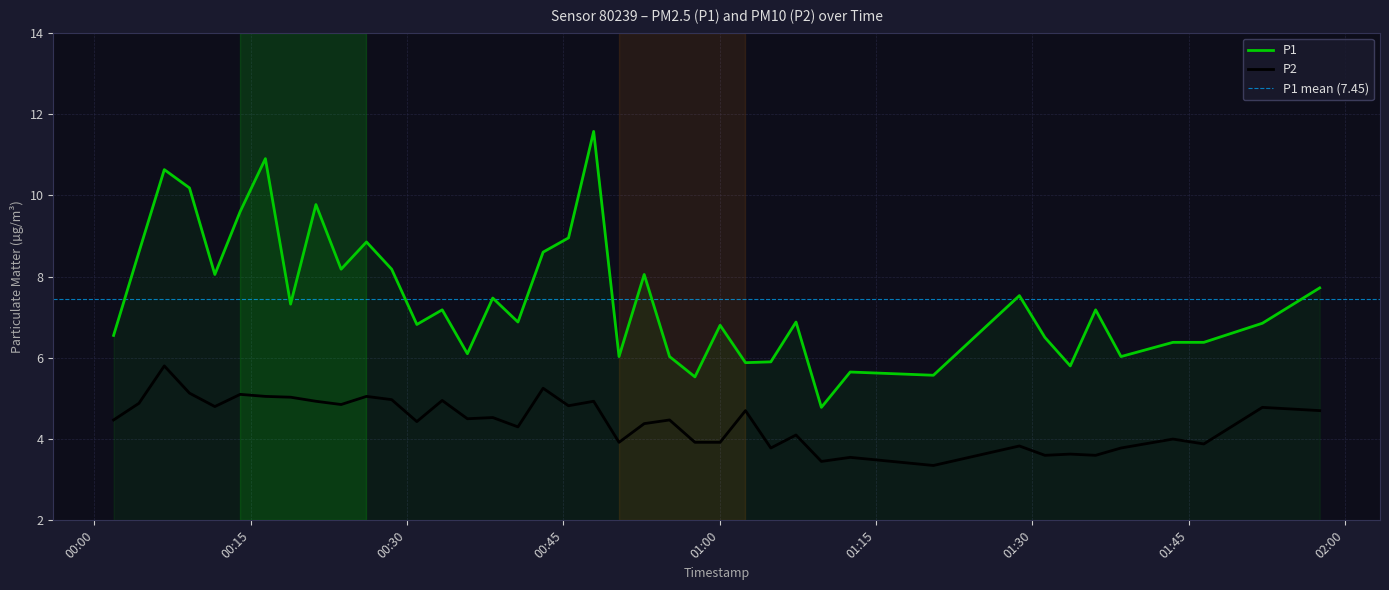

True or false: P2 and P1 intersect in this chart.

False